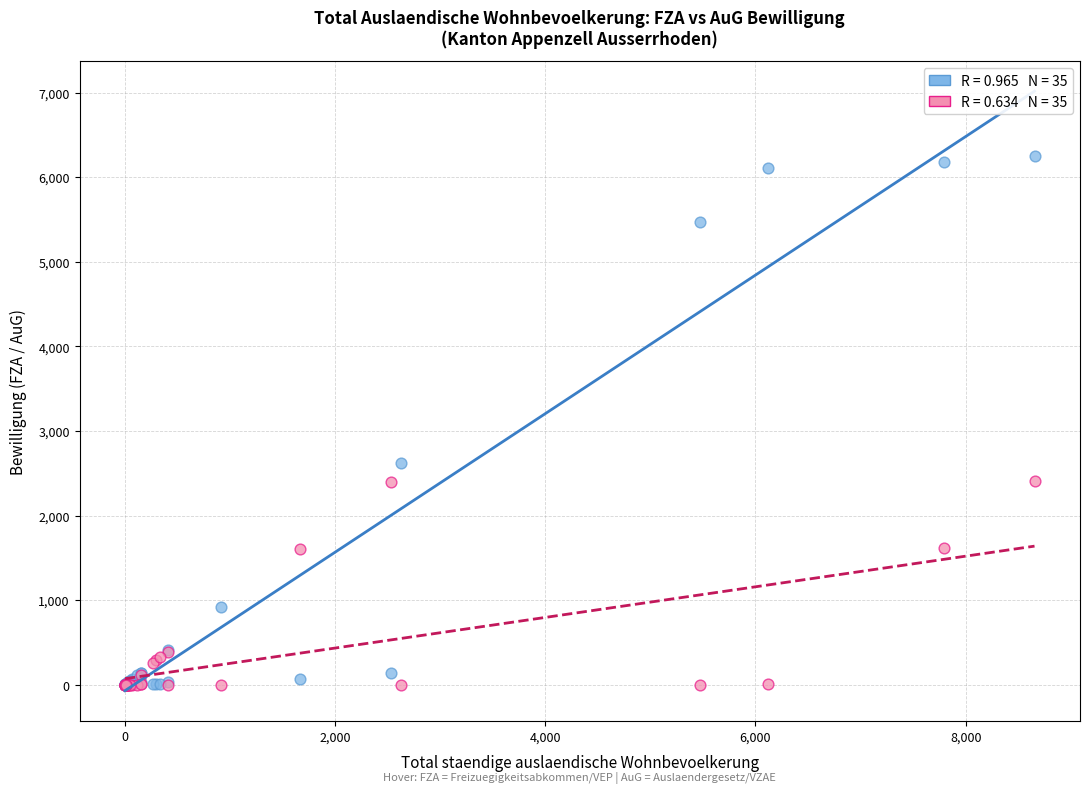

Across all series, what Y value is closest to 3123?

2624